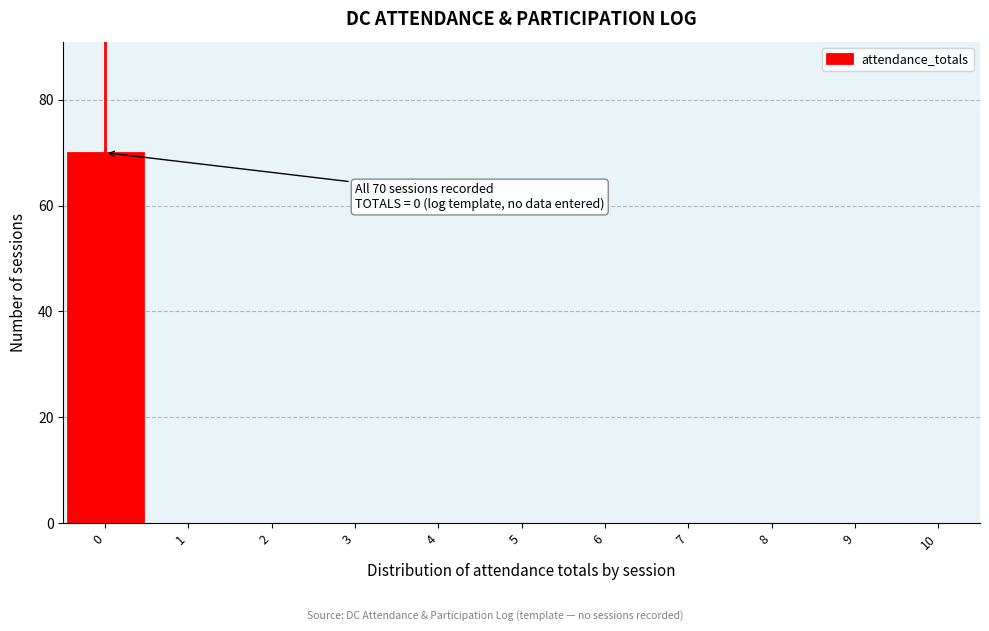

True or false: the data shows 0 at 7.

True